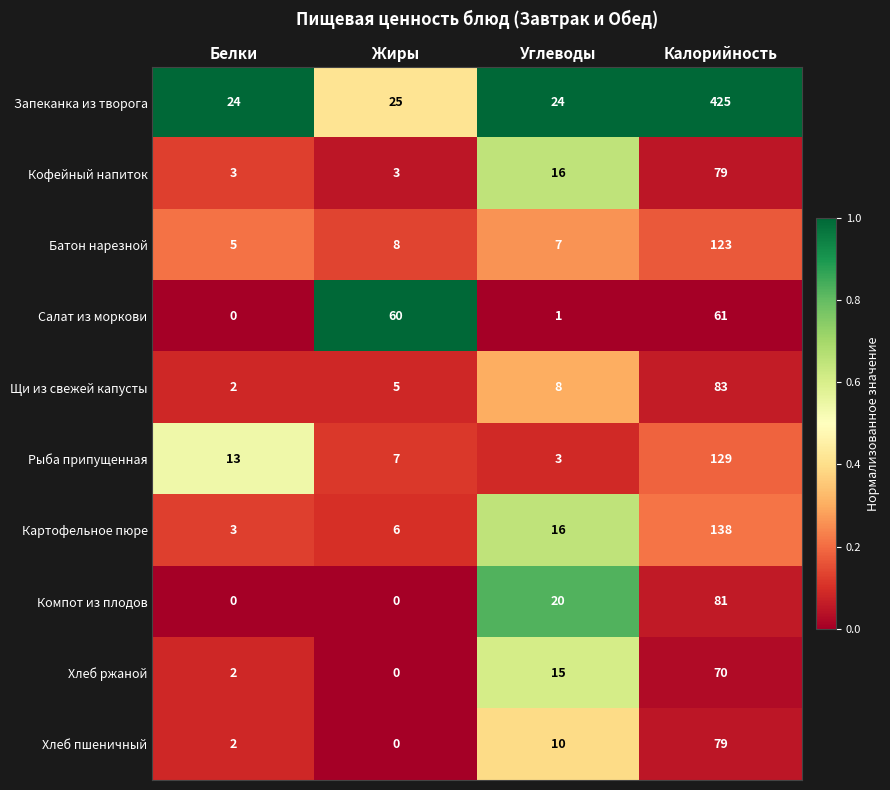

At how many categories does at least one series exceed 0?

4